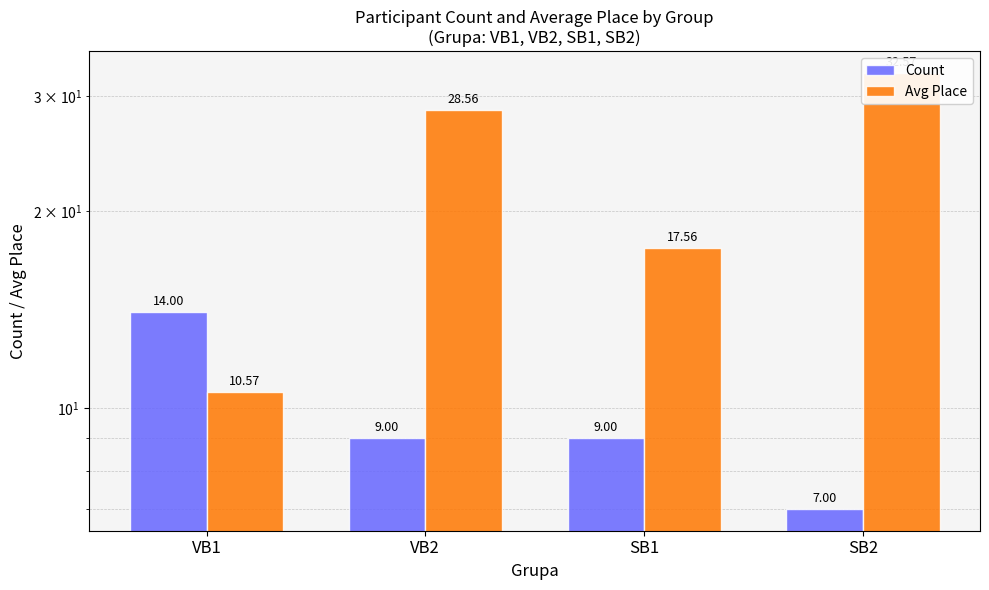

What is the difference between the highest and lowest values at SB1?

8.6